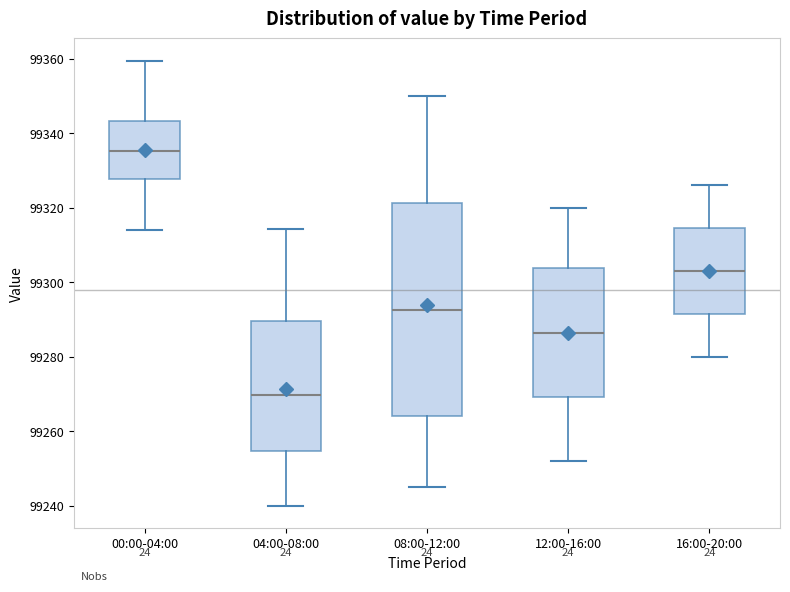

Where does the median line of the box for 04:00-08:00 sit on the y-axis? The values are not printed on the chart, so give them approximately, as read against the axis.

99270